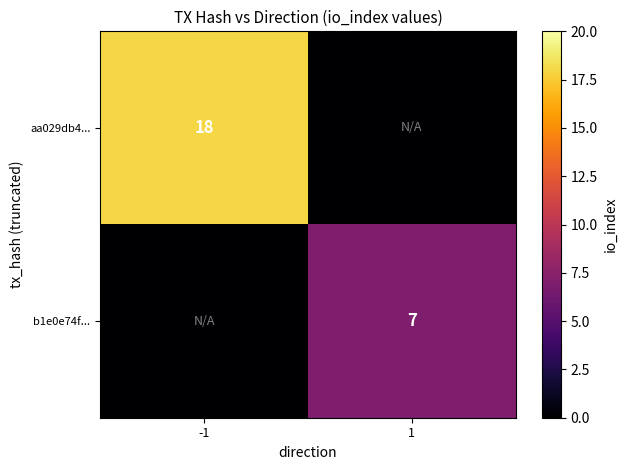

Is it true that b1e0e74f... equals 10 at 1?

False